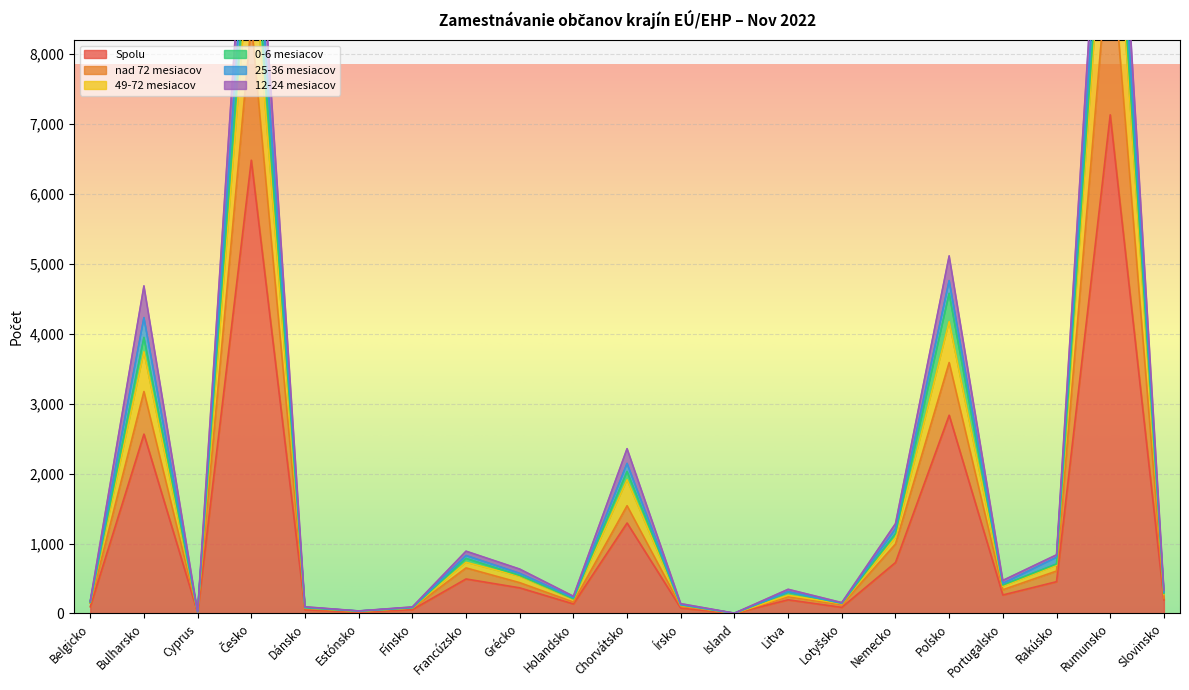

What is the approximate value of Spolu at Grécko?

366